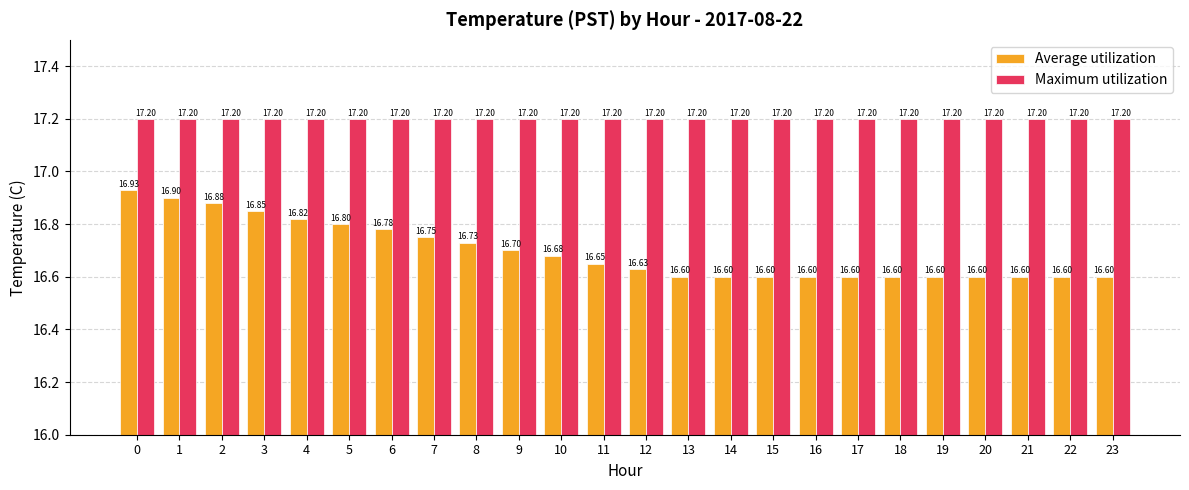

At how many categories does at least one series exceed 17?

24